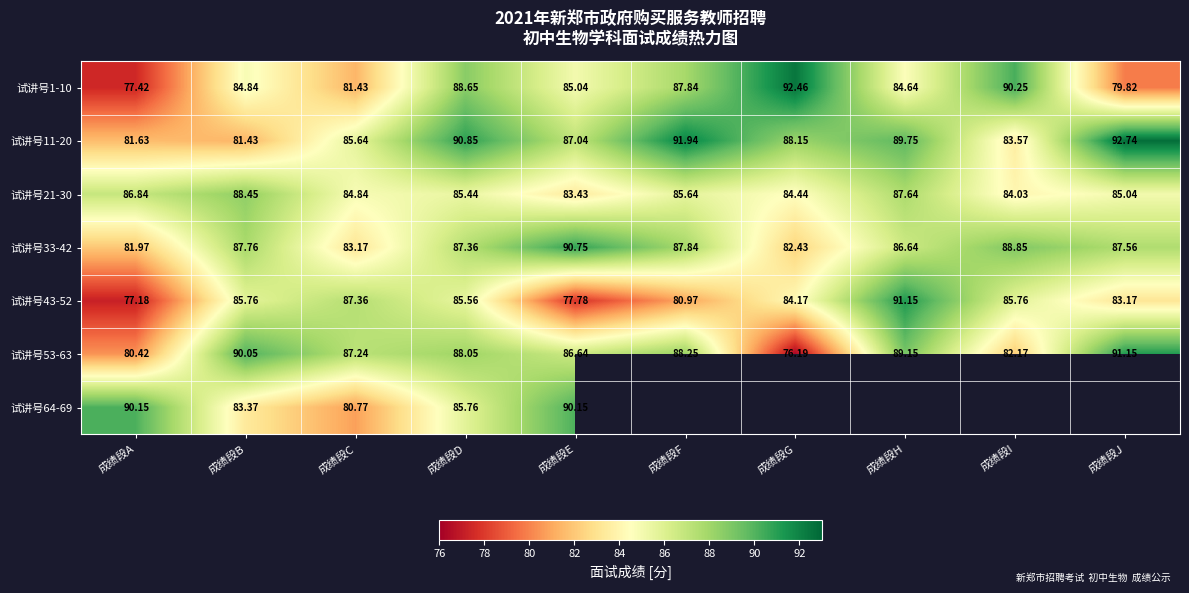

Rank the categories by 试讲号53-63 value from lowest to highest.

成绩段G, 成绩段A, 成绩段I, 成绩段E, 成绩段C, 成绩段D, 成绩段F, 成绩段H, 成绩段B, 成绩段J